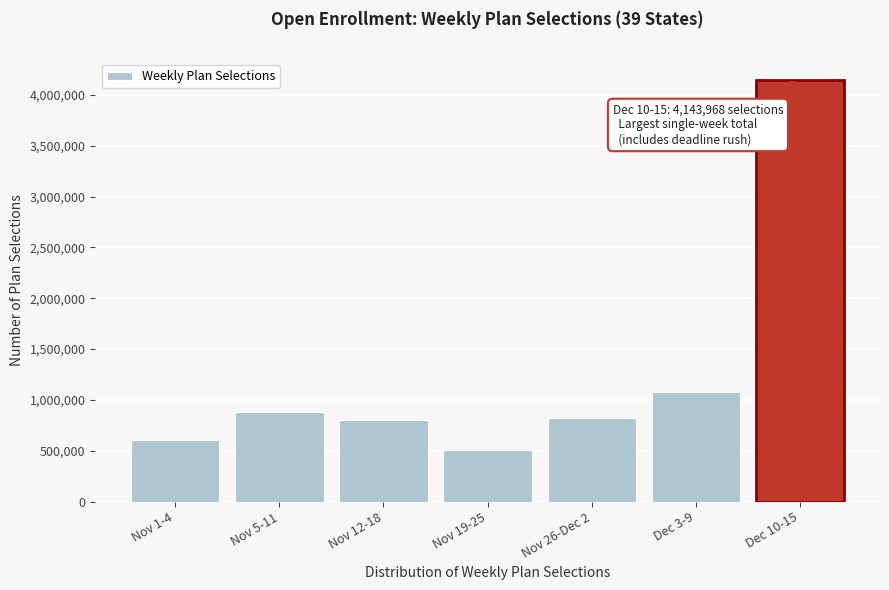

Reading left to right, what are all the values shown in this chart?

601462	876788	798829	504181	823180	1073921	4143968